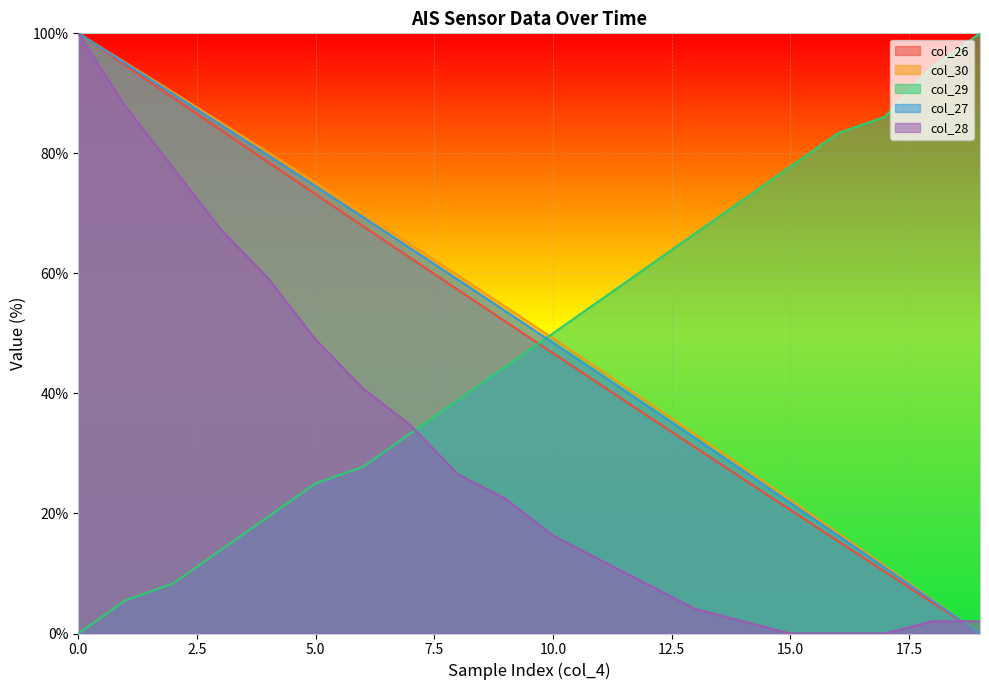

How many data points in col_30 are less than 54?

10